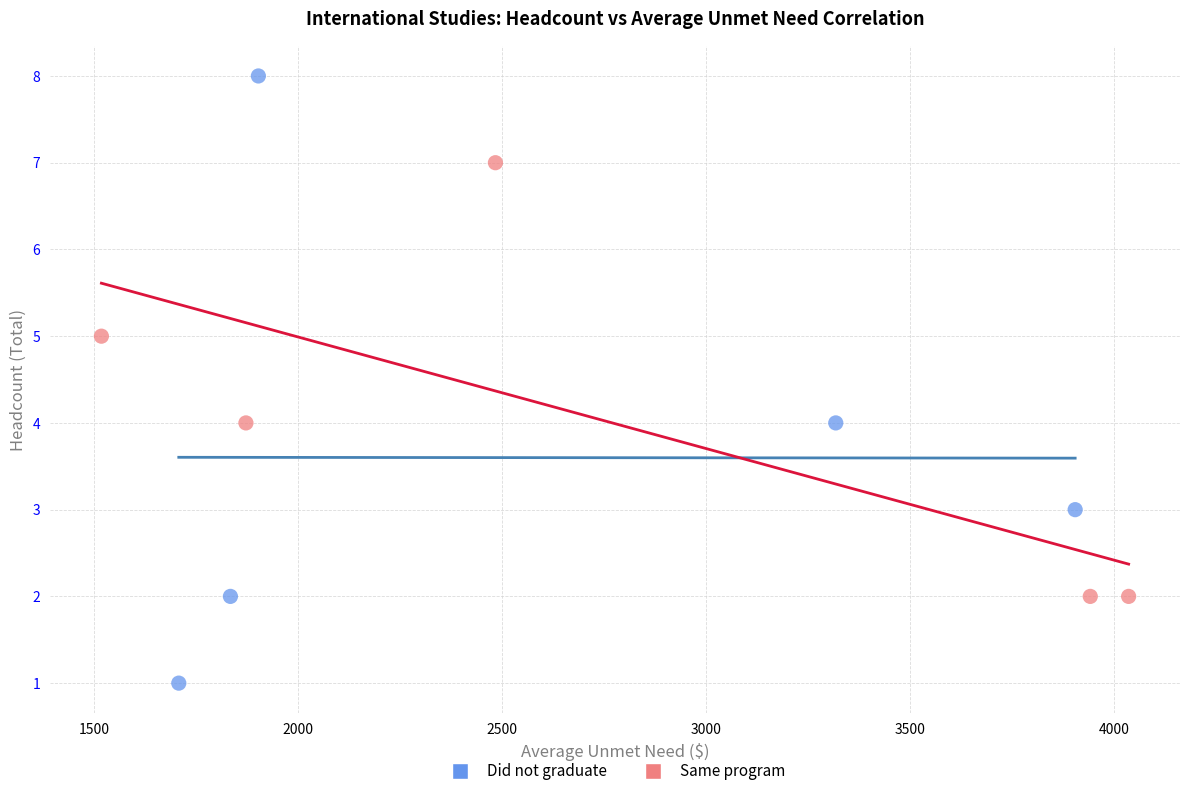

Which series contains the highest Y value?

Did not graduate